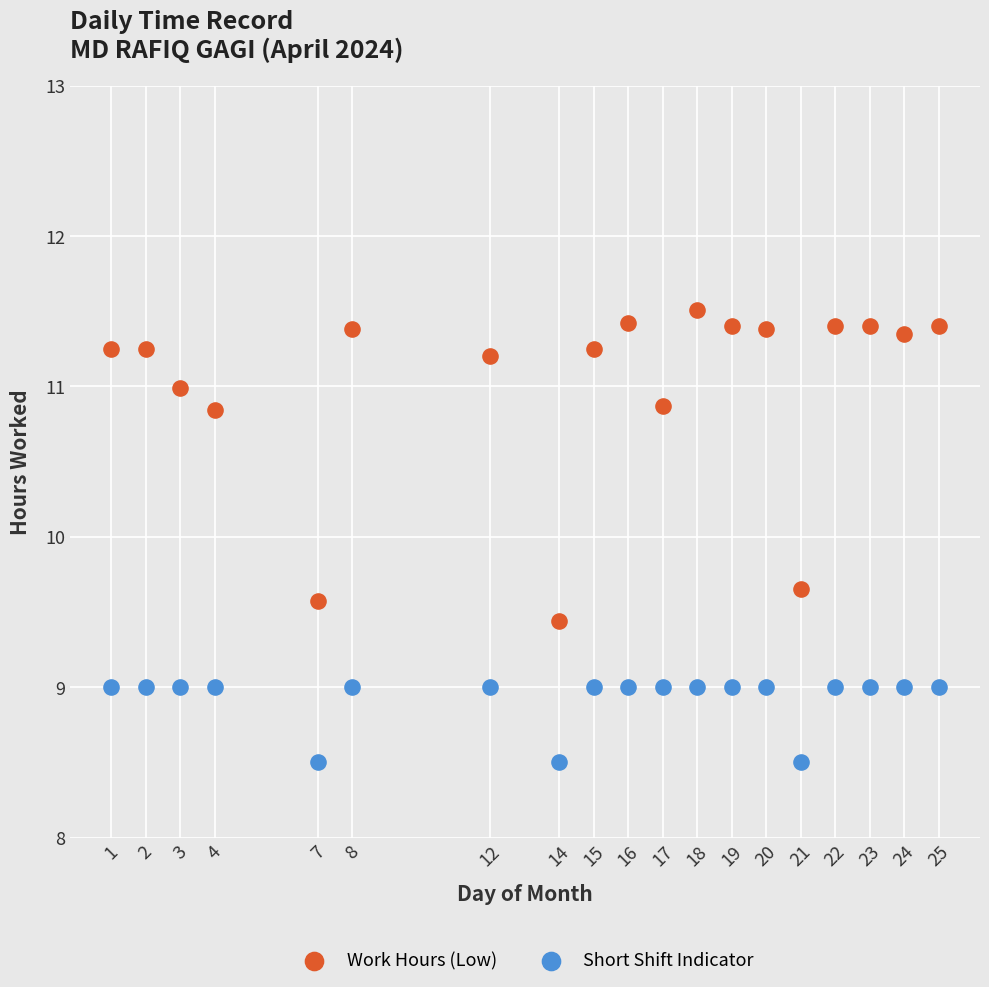

What are all the series names shown in the legend?

Work Hours (Low), Short Shift Indicator